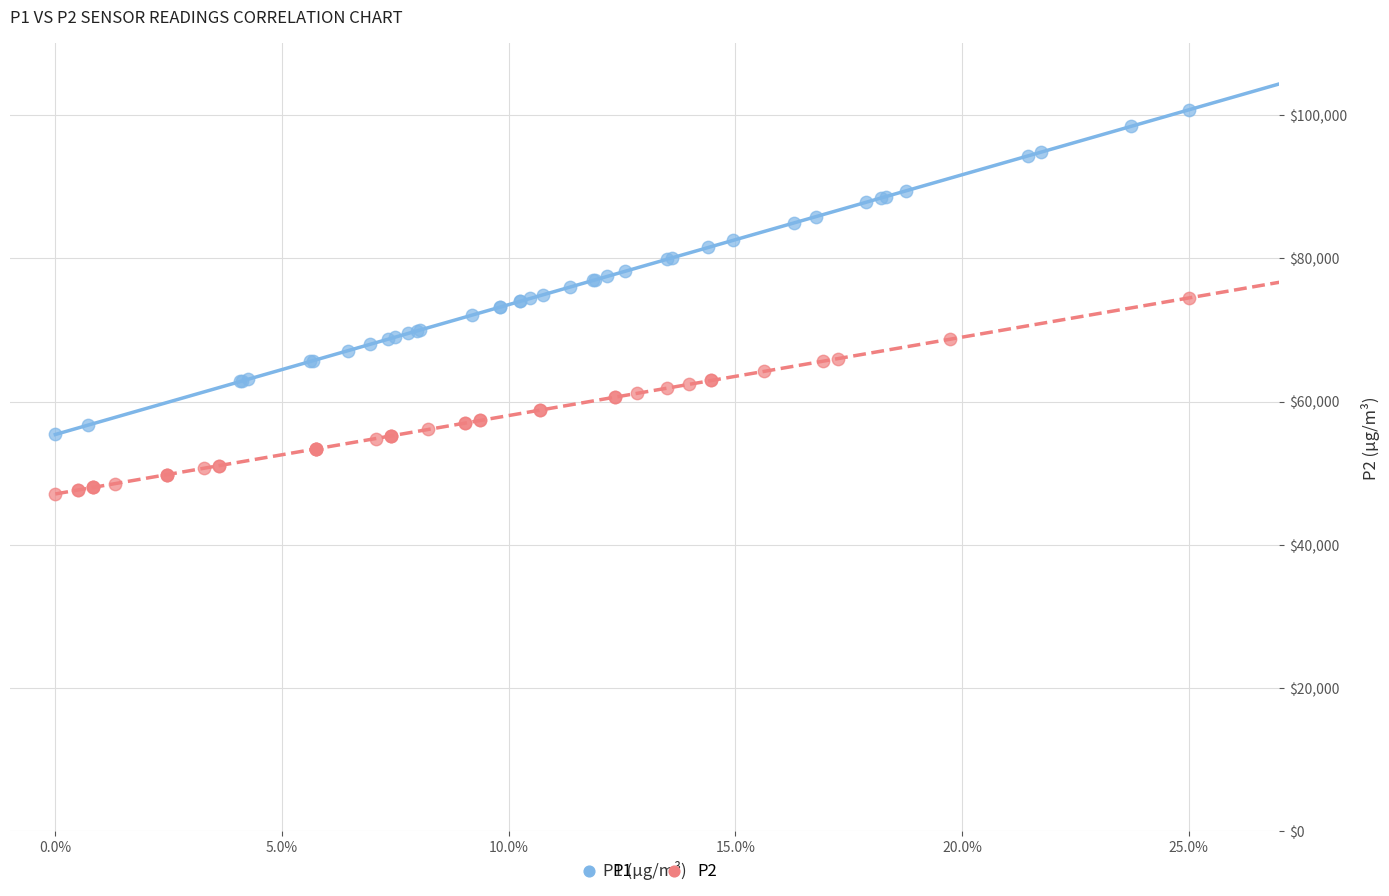

Which series reaches the minimum Y coordinate?

P2